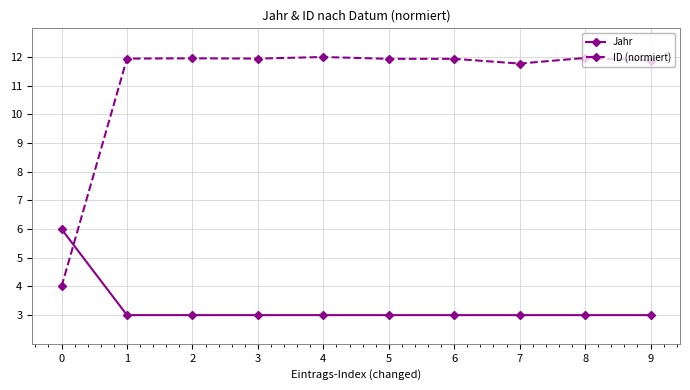

Is it true that ID (normiert) equals 19.1 at 2?

False